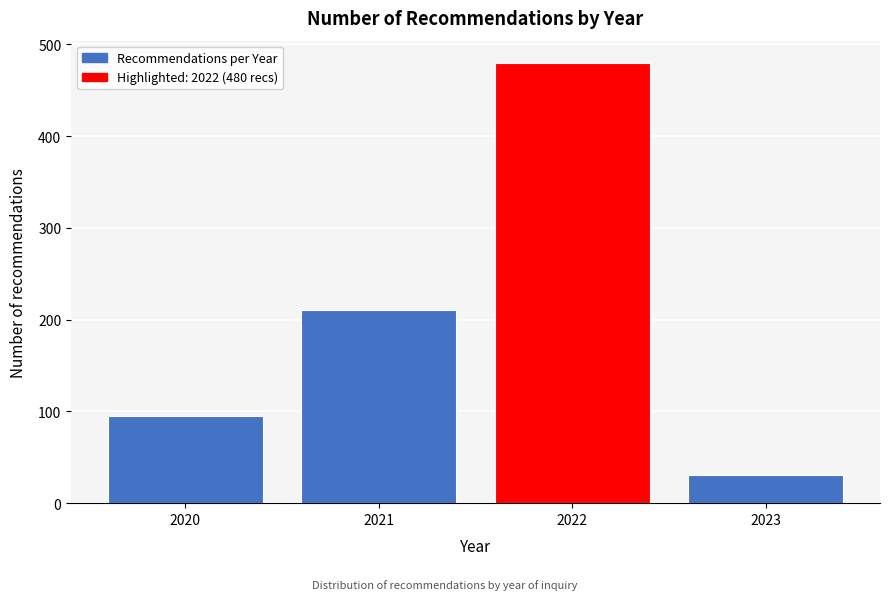

Reading left to right, what are all the values shown in this chart?

95	210	480	31